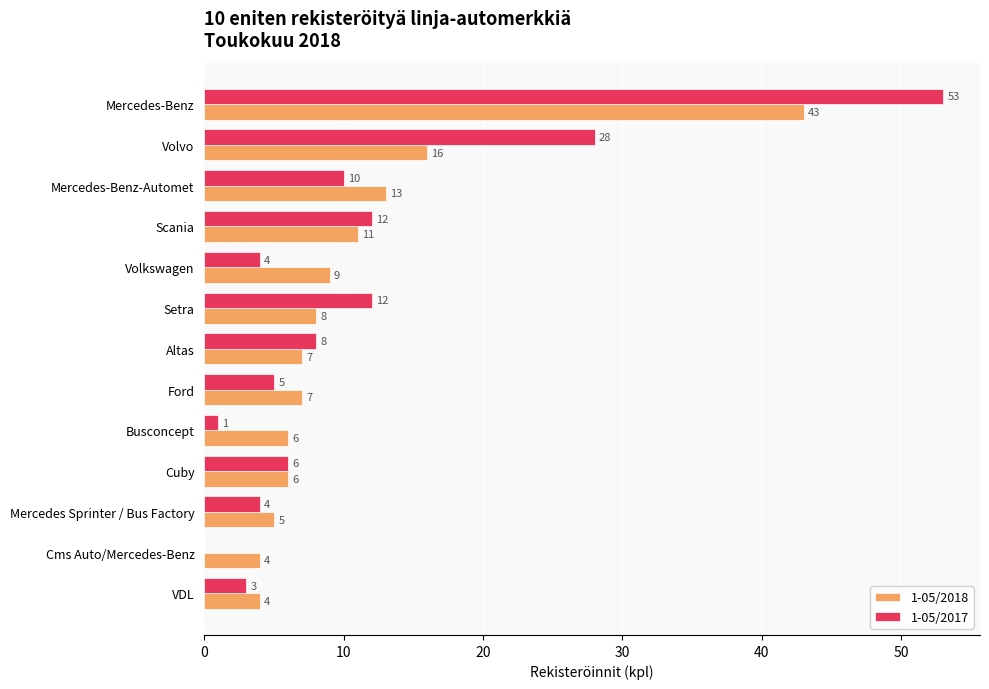

Between Volvo and VDL, which series saw the biggest shift?

1-05/2017